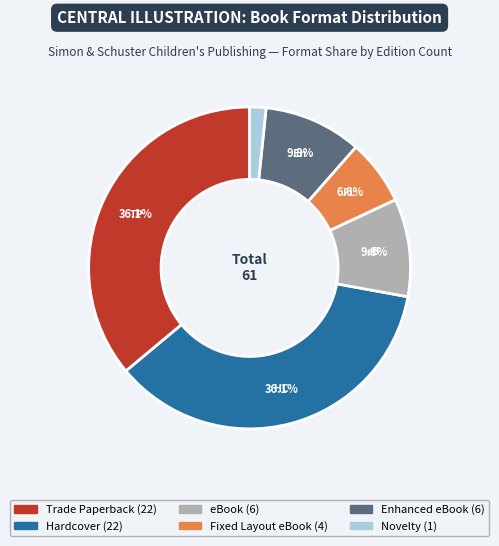

True or false: eBook accounts for 10% of the total.

True